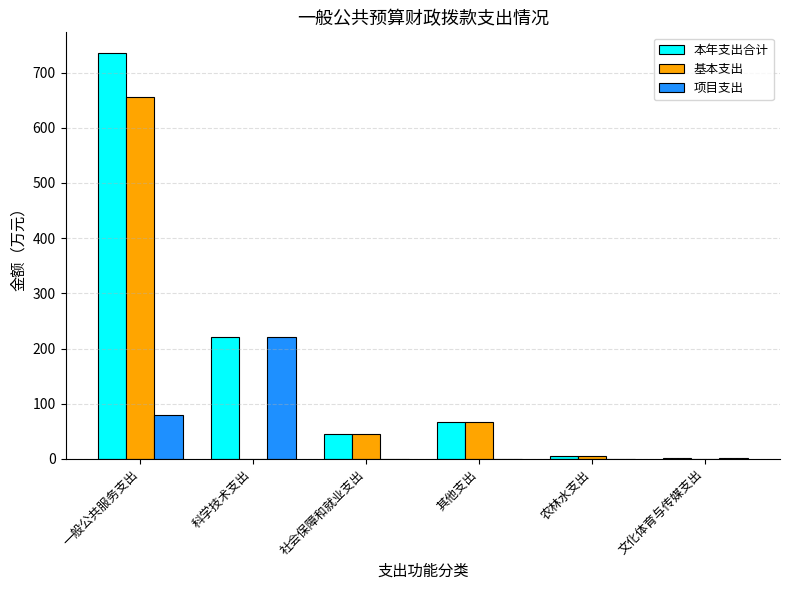

Which series changed the most between 科学技术支出 and 其他支出?

项目支出